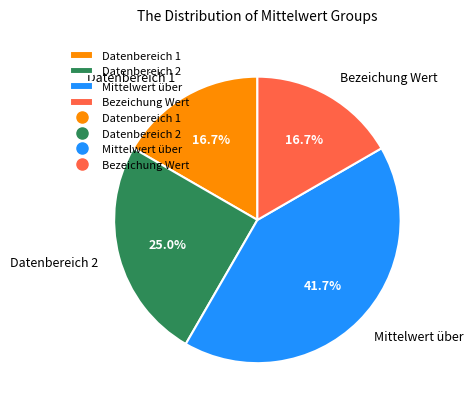

Count the number of slices in the pie.

4